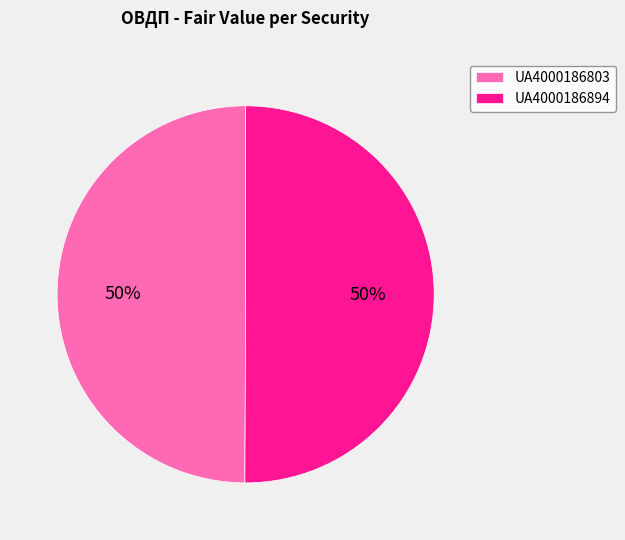

How many slices are in this pie chart?

2